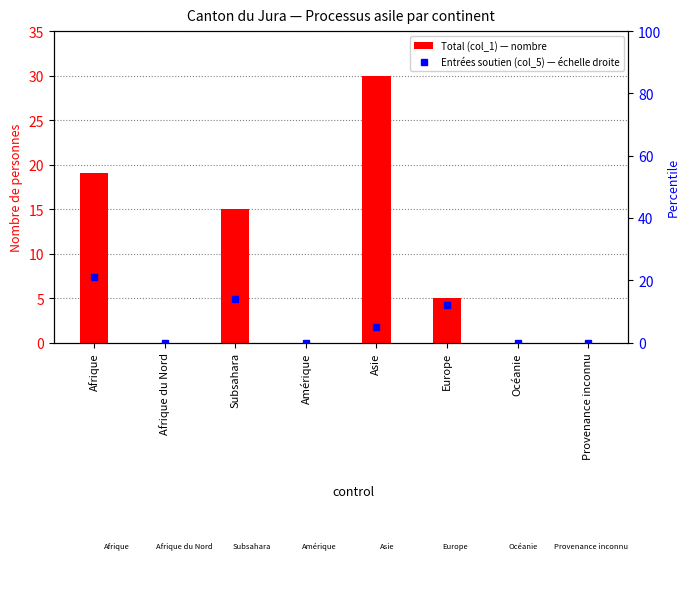

At how many categories does at least one series exceed 16?

2